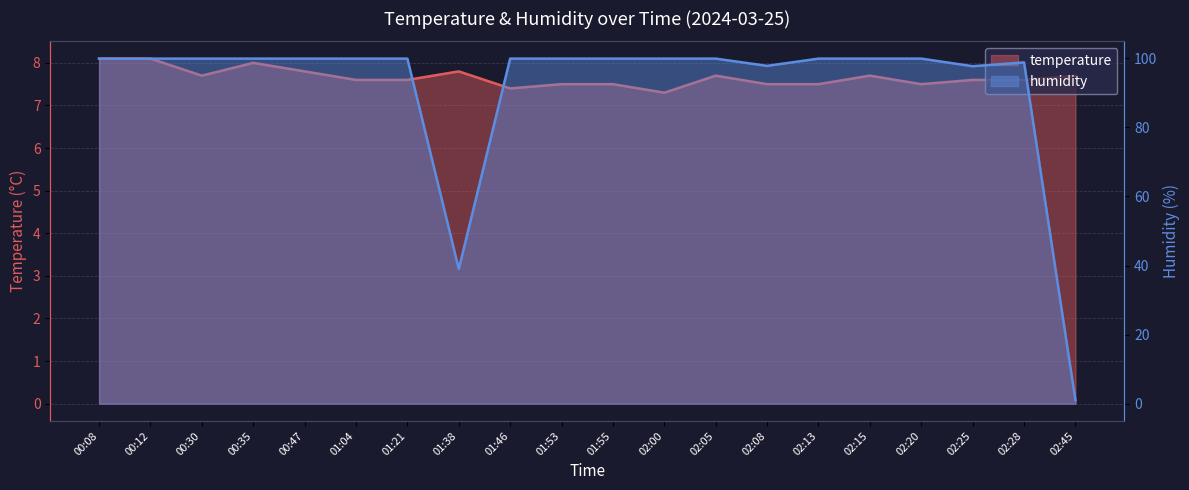

What is the difference between the maximum and minimum values in the temperature series?

0.8